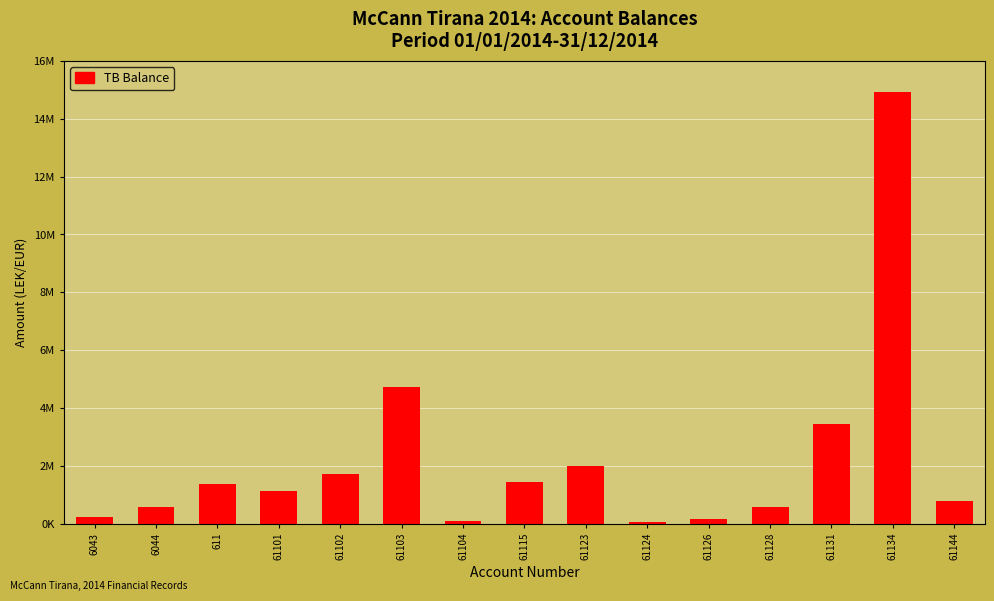

Approximately how many times larger is the value at 6044 compared to 61124?

9.5